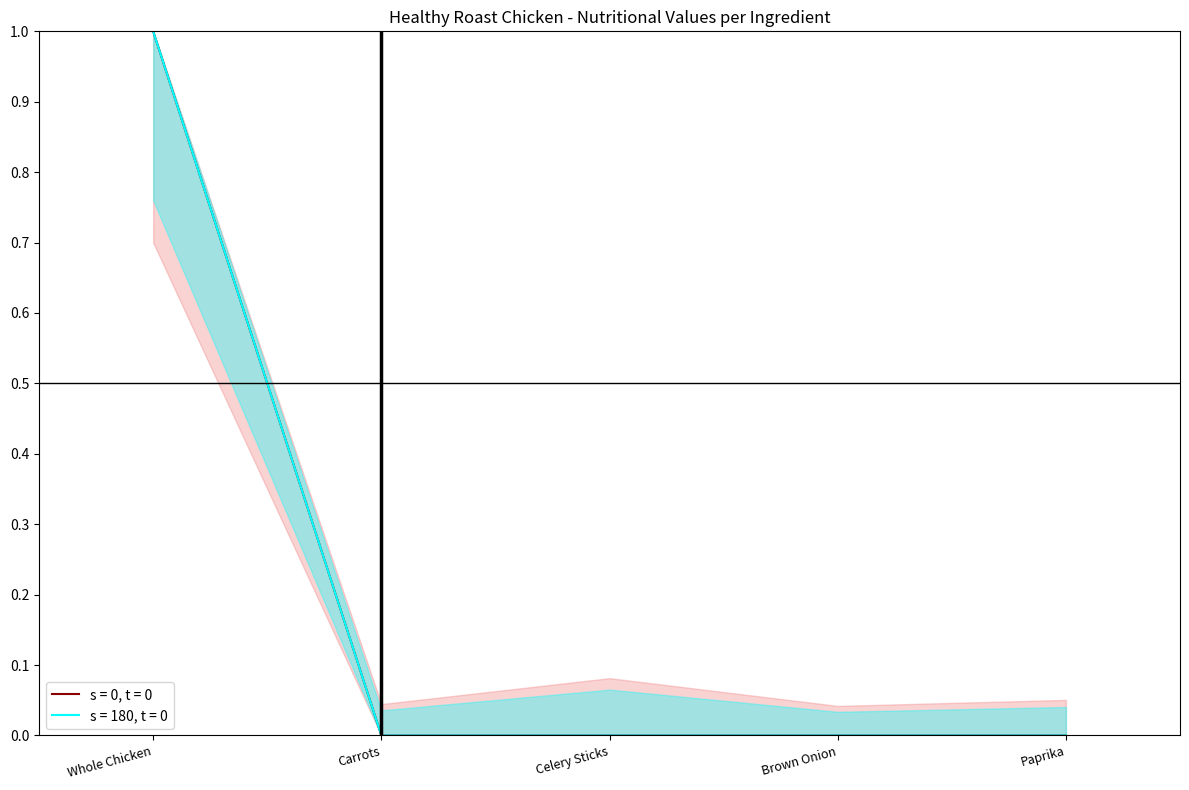

True or false: Calories has more than 1 points higher than both neighbors.

False